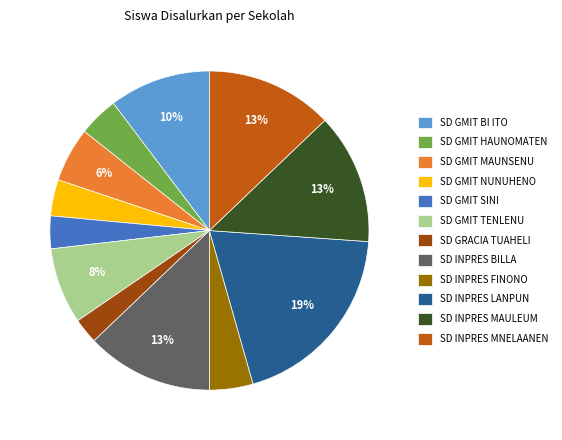

Between SD GRACIA TUAHELI and SD INPRES FINONO, which is larger?

SD INPRES FINONO